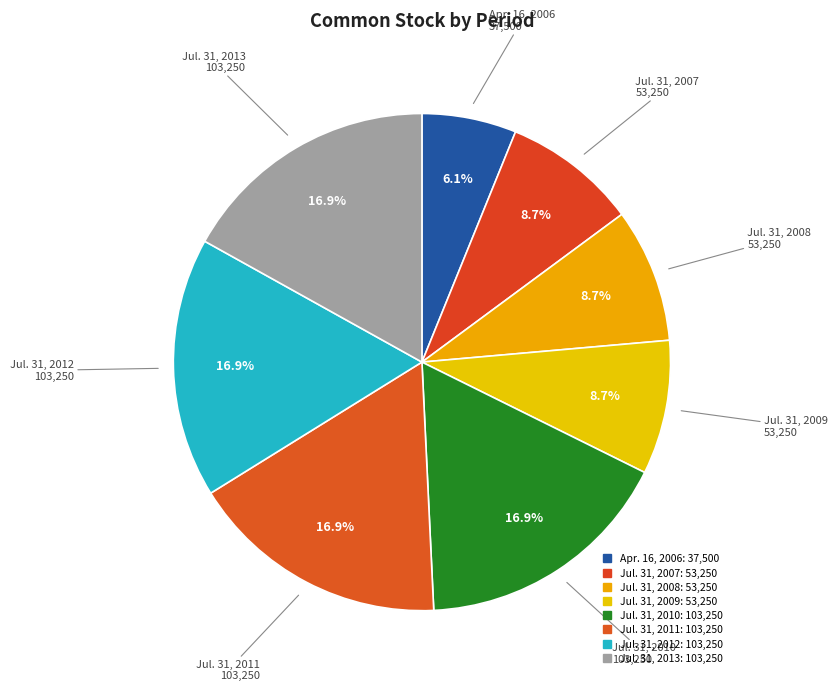

Count the number of slices in the pie.

8